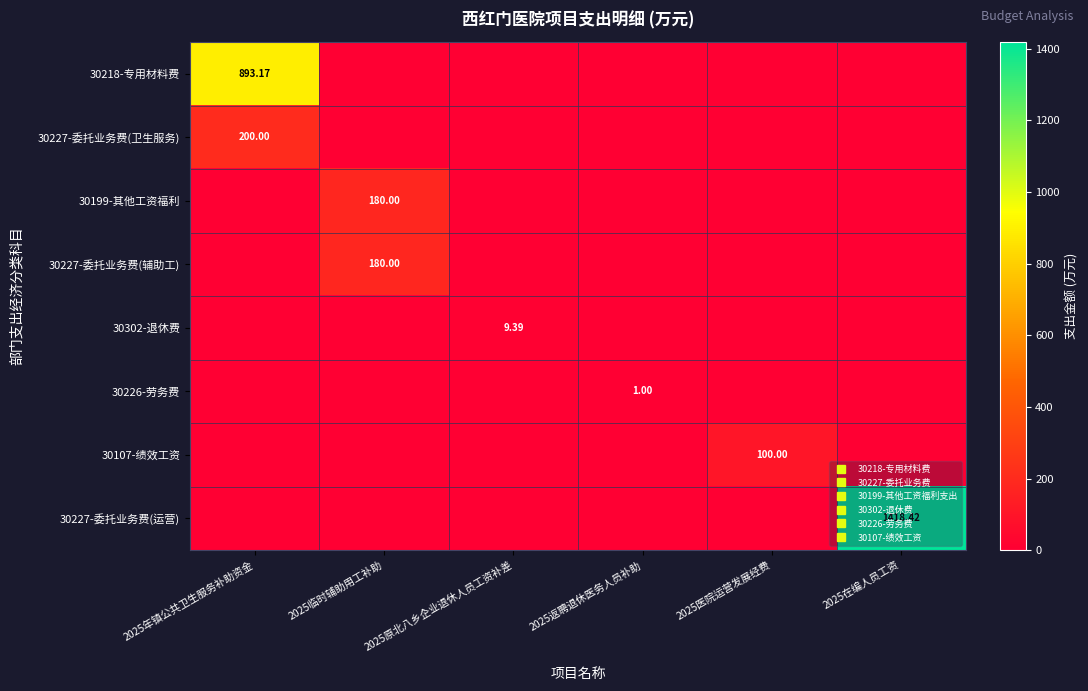

The 30199-其他工资福利 series shows 306.5 at 2025临时辅助用工补助. True or false?

False